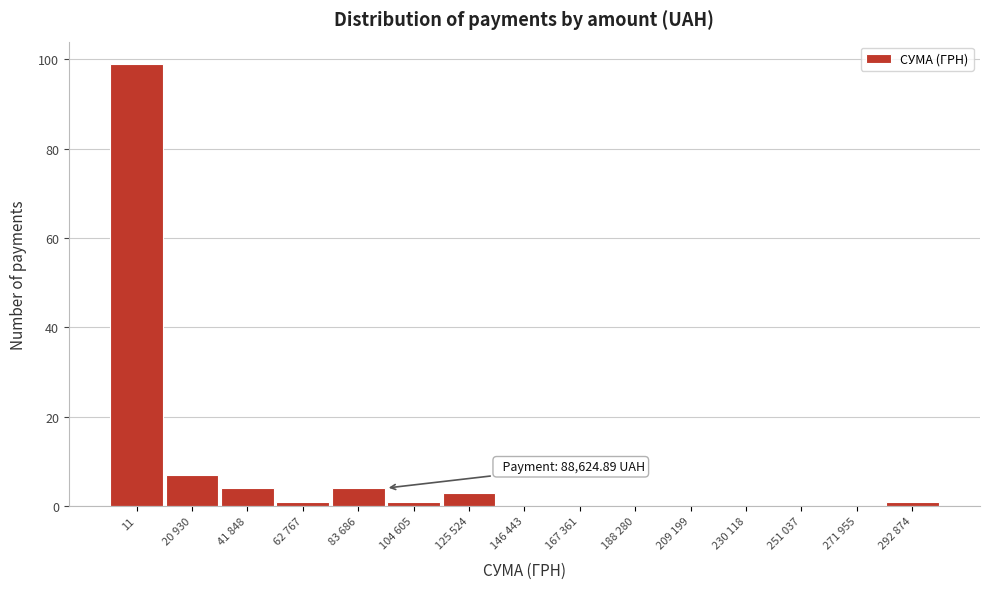

Reading left to right, transcribe all the data shown in this chart.

11=99	20 930=7	41 848=4	62 767=1	83 686=4	104 605=1	125 524=3	146 443=0	167 361=0	188 280=0	209 199=0	230 118=0	251 037=0	271 955=0	292 874=1